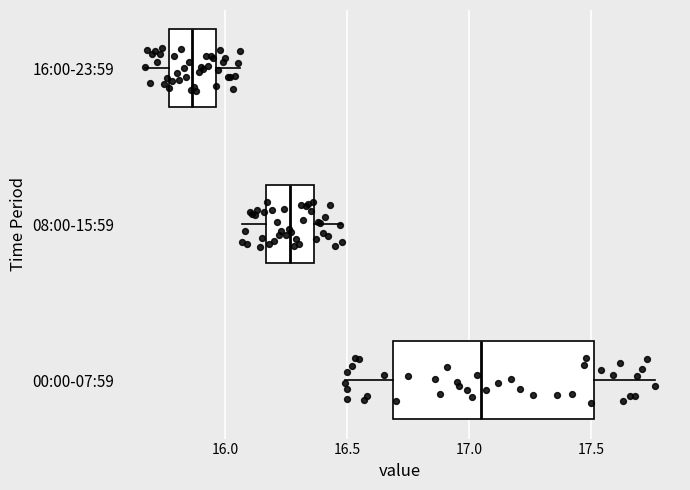

Which box has the furthest to the right median line?

00:00-07:59